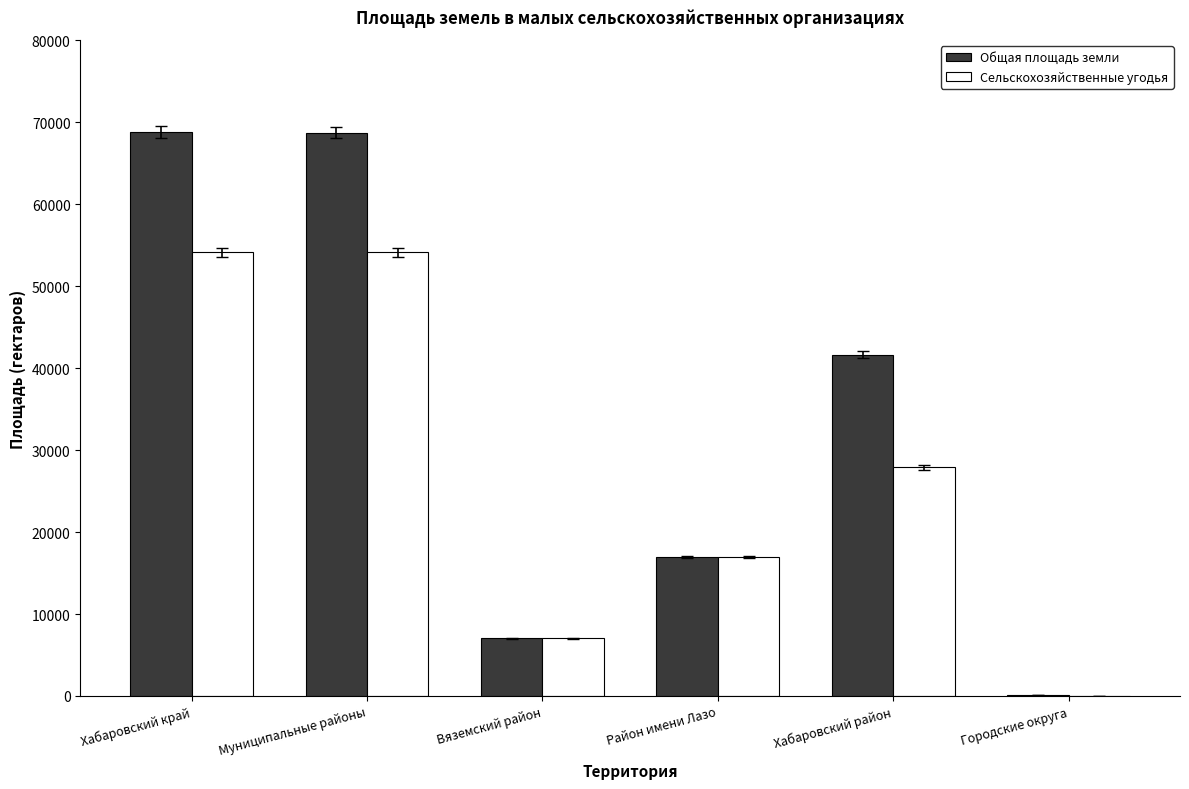

The Общая площадь земли series shows 41617.5 at Хабаровский район. True or false?

True